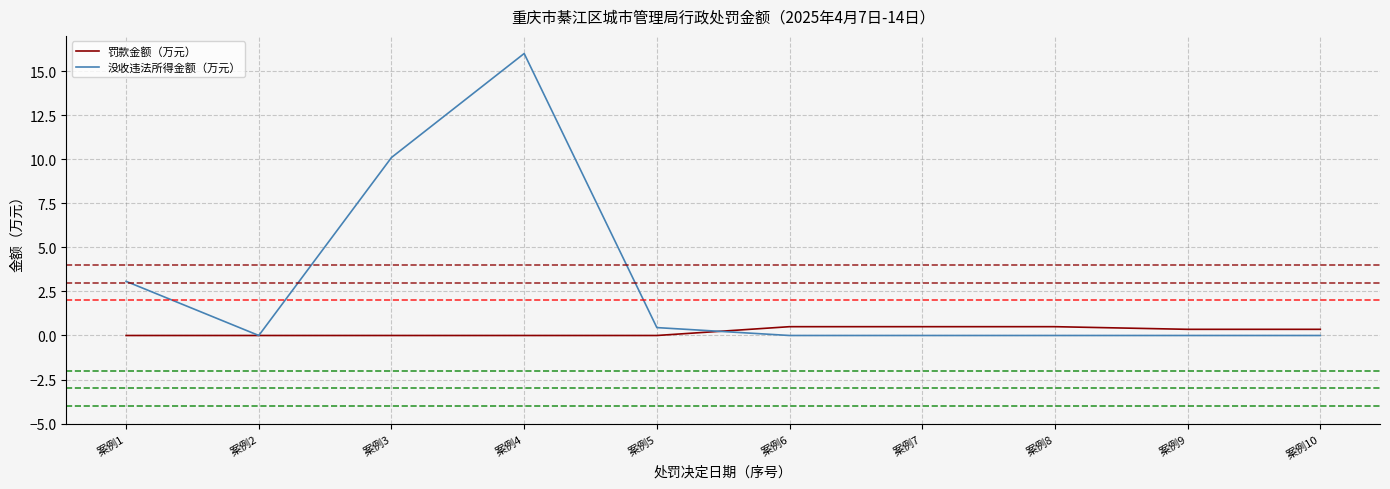

Is it true that 没收违法所得金额（万元） equals 0.0 at 案例7?

True